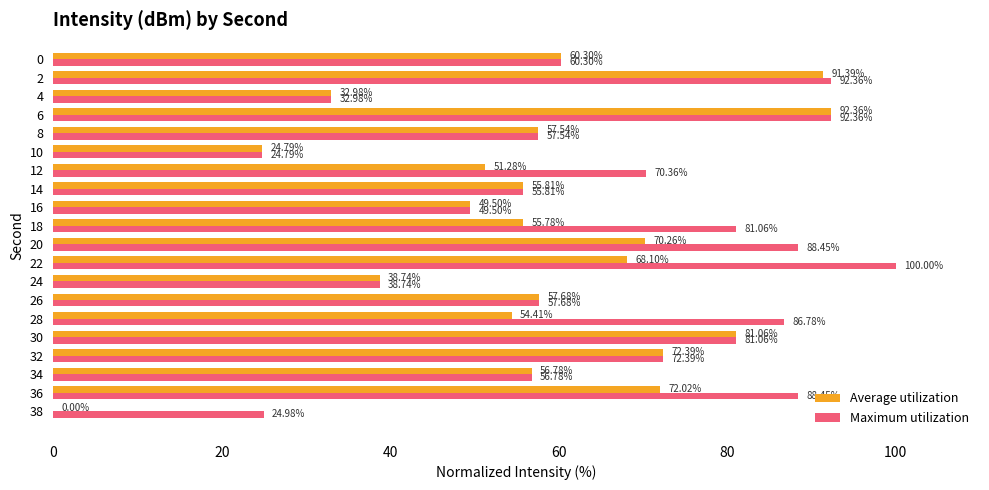

How many positive values does the Average utilization series have?

19